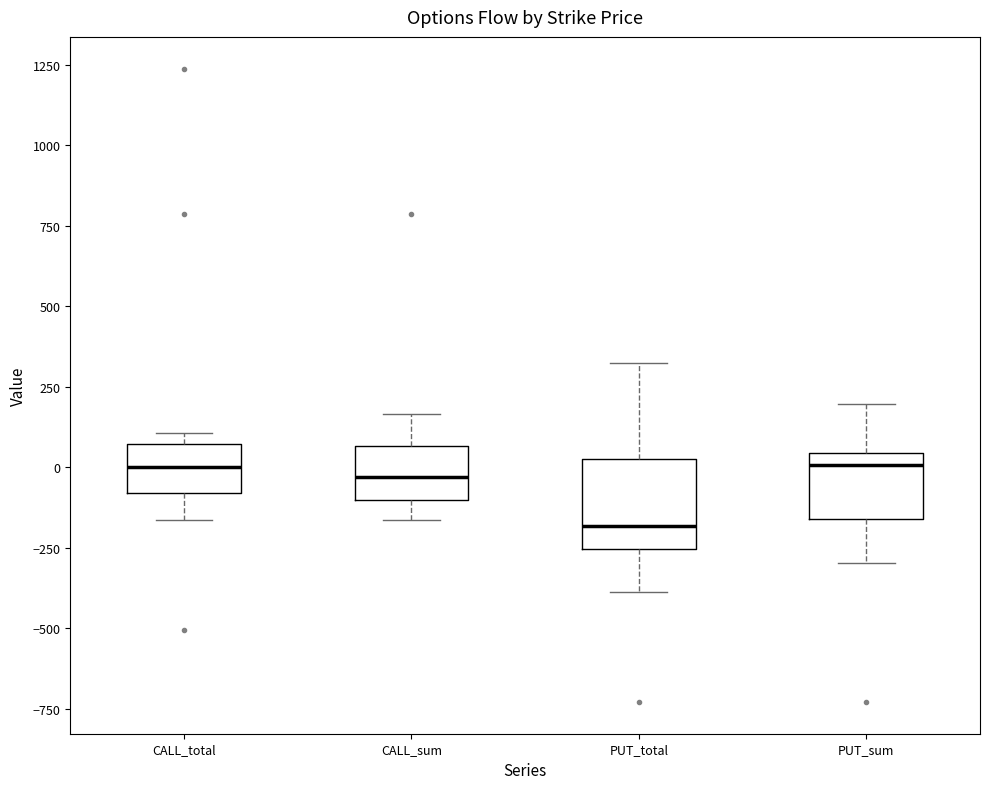

Reading left to right, read every box against the y-axis: the position of its median line, the range the box covers, and the ends of its whiskers. The values are not printed on the chart, so give them approximately, as read against the axis.

CALL_total: median 0, box -100 to 50, whiskers -150 to 100
CALL_sum: median -50, box -100 to 50, whiskers -150 to 150
PUT_total: median -200, box -250 to 50, whiskers -400 to 300
PUT_sum: median 0, box -150 to 50, whiskers -300 to 200